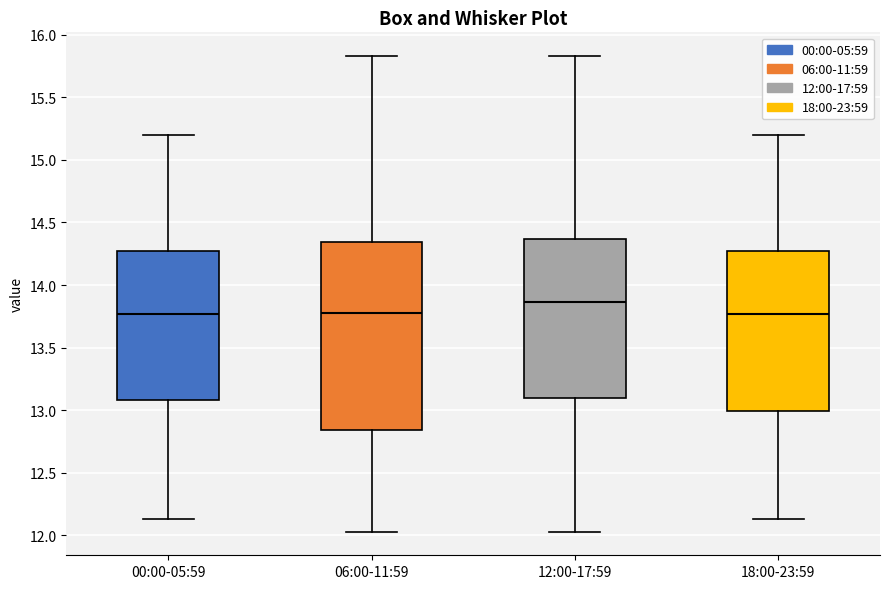

Reading left to right, transcribe this box plot: for each box, give where its median line is, the range the box spans, and where its two whiskers end, as read against the y-axis. The values are not printed on the chart, so give them approximately, as read against the axis.

00:00-05:59: median 13.75, box 13.10 to 14.25, whiskers 12.15 to 15.20
06:00-11:59: median 13.80, box 12.85 to 14.35, whiskers 12.05 to 15.85
12:00-17:59: median 13.85, box 13.10 to 14.35, whiskers 12.05 to 15.85
18:00-23:59: median 13.75, box 13.00 to 14.25, whiskers 12.15 to 15.20